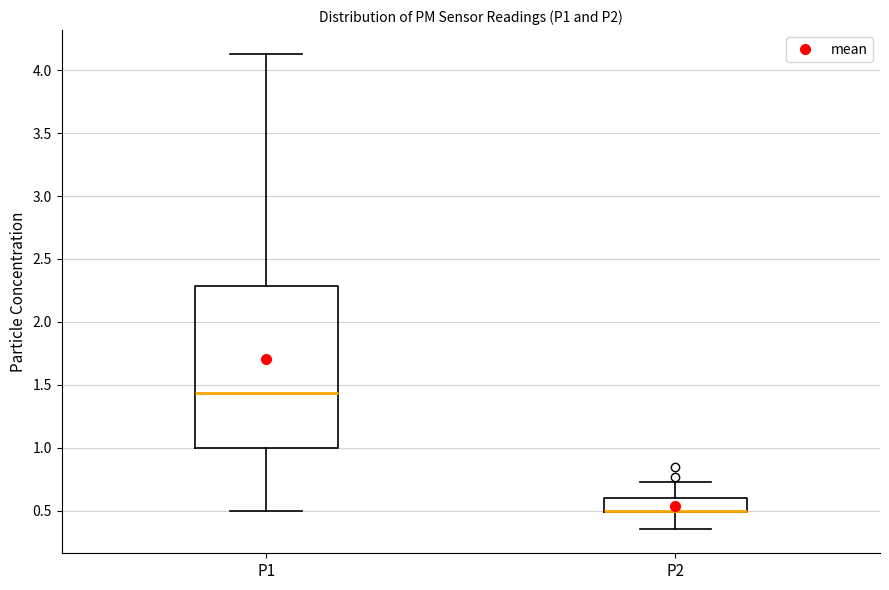

Reading left to right, transcribe this box plot: for each box, give where its median line is, the range the box spans, and where its two whiskers end, as read against the y-axis. The values are not printed on the chart, so give them approximately, as read against the axis.

P1: median 1.45, box 1.00 to 2.30, whiskers 0.50 to 4.15
P2: median 0.50 (drawn on the box's lower edge), box 0.50 to 0.60, whiskers 0.35 to 0.75